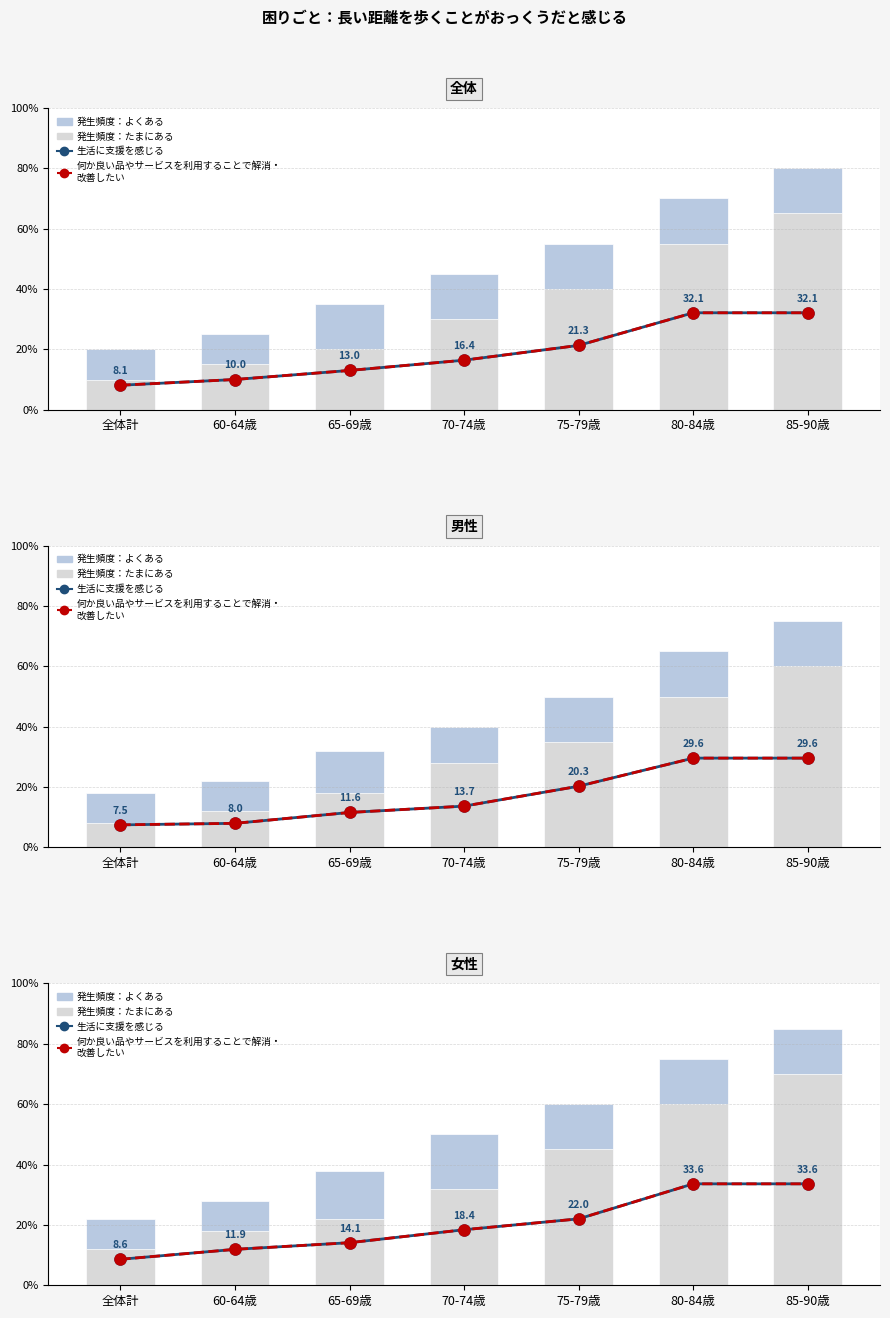

Are the bars horizontal?

No